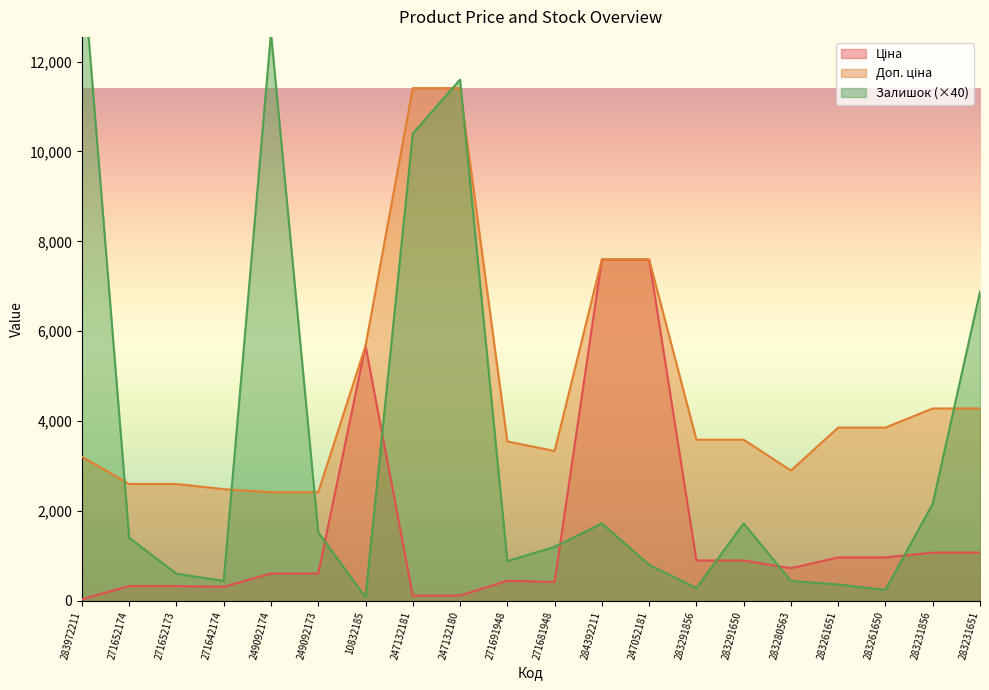

What are all the series names shown in the legend?

Ціна, Доп. ціна, Залишок